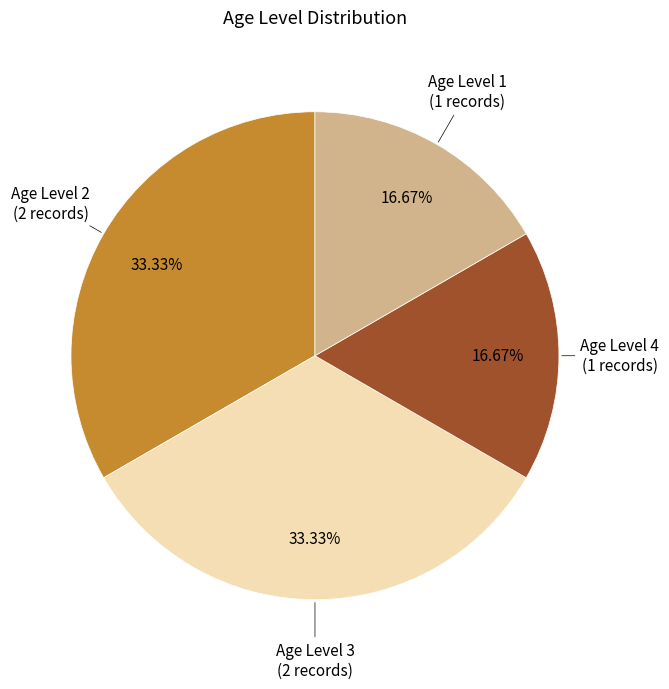

Is there any slice that represents more than half of the pie?

No